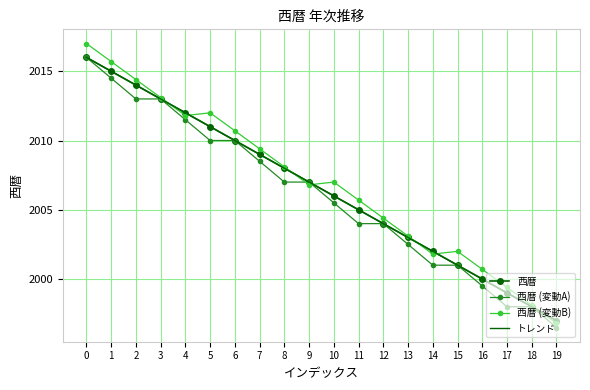

The value of トレンド at 12 is 2650.5. True or false?

False